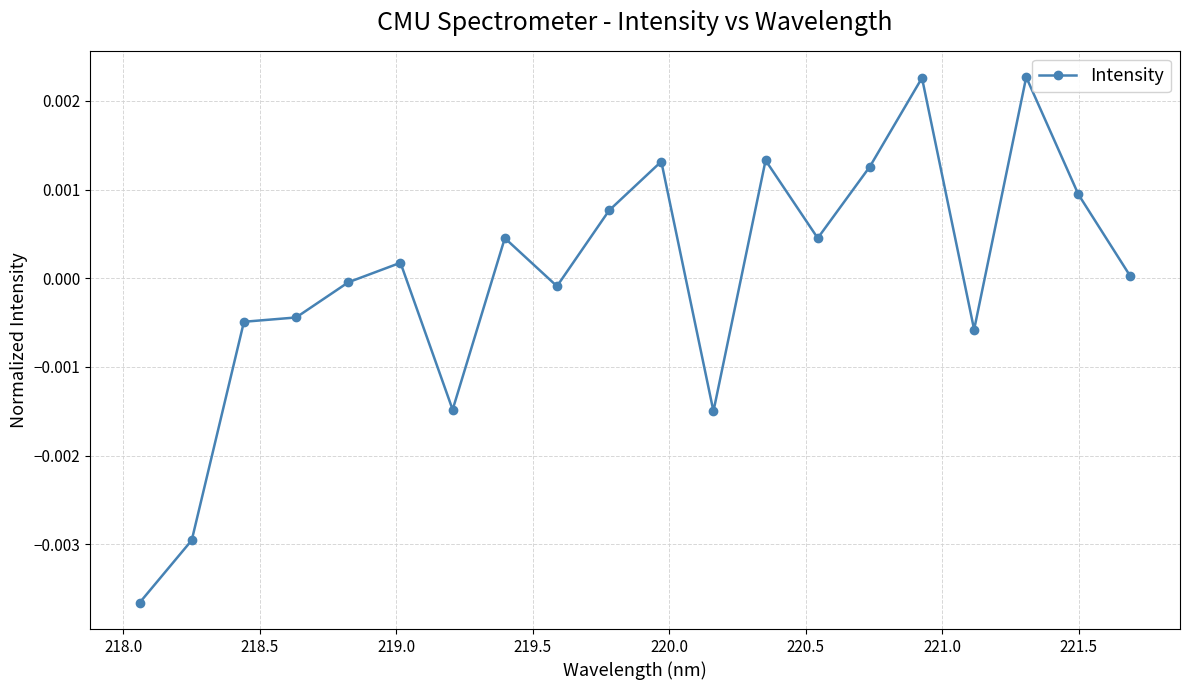

Is this an area chart (filled region under the line)?

No